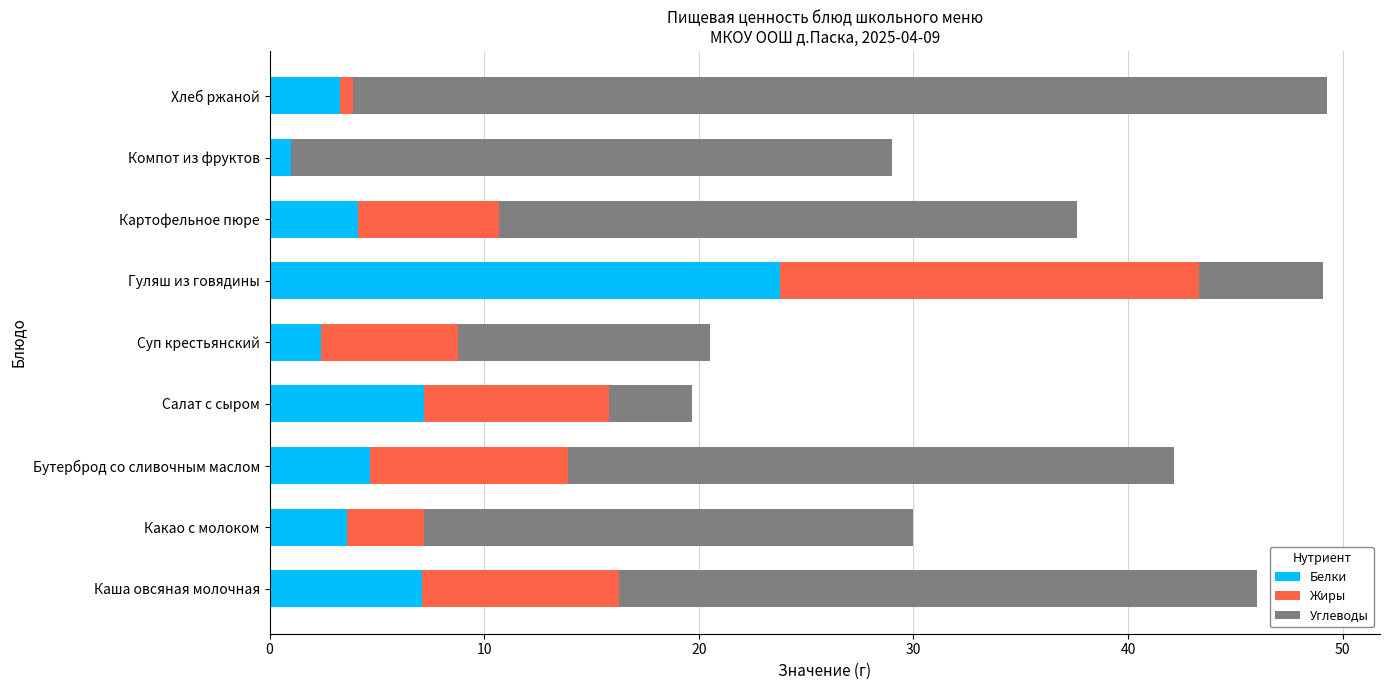

The value of Белки at Каша овсяная молочная is 2.5. True or false?

False